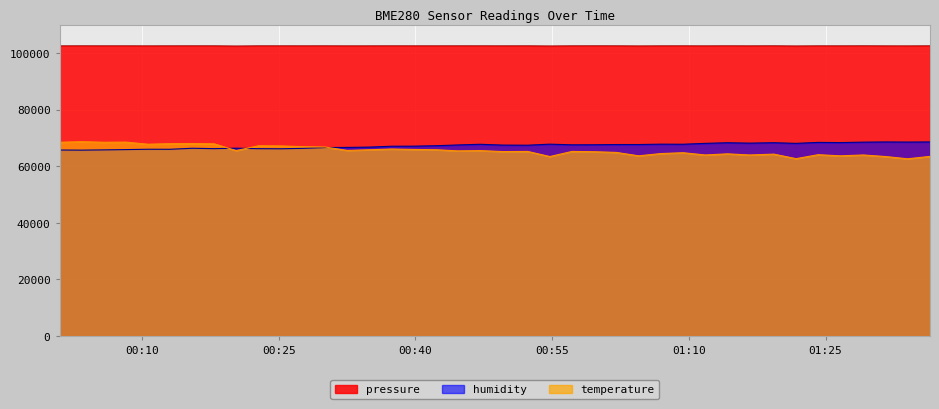

What is the minimum value shown in the chart?

62650.0